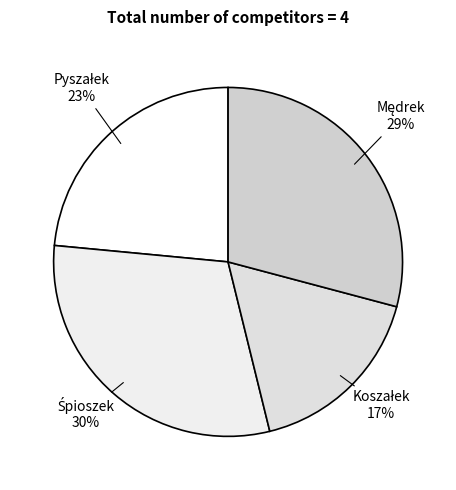

To the nearest percent, what is the average slice percentage?

25%